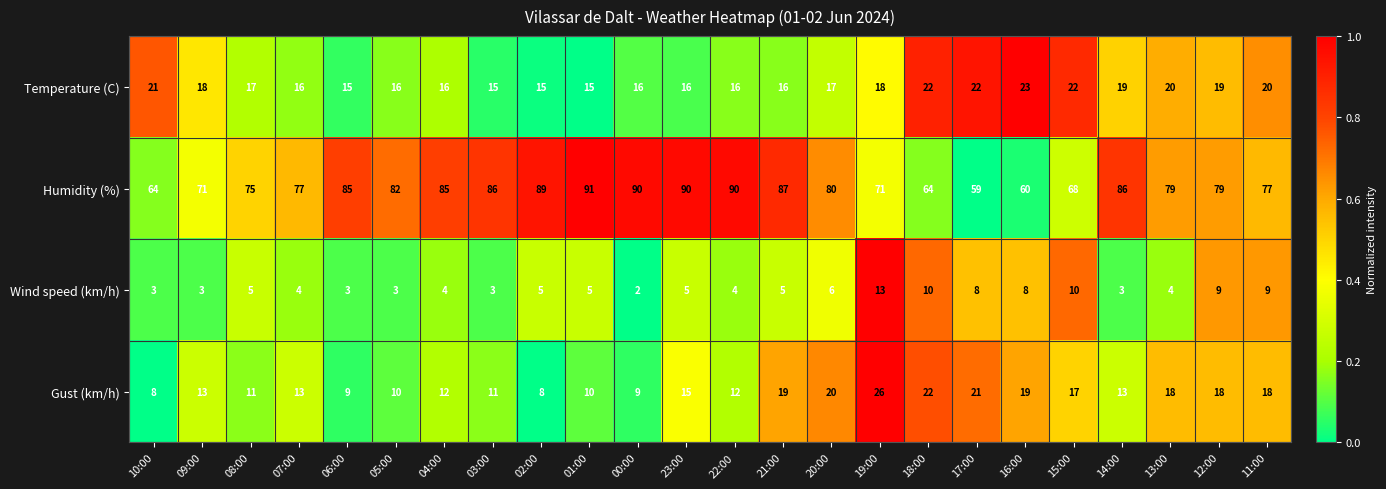

List the series in order of their peak value, lowest first.

Wind speed (km/h), Temperature (C), Gust (km/h), Humidity (%)